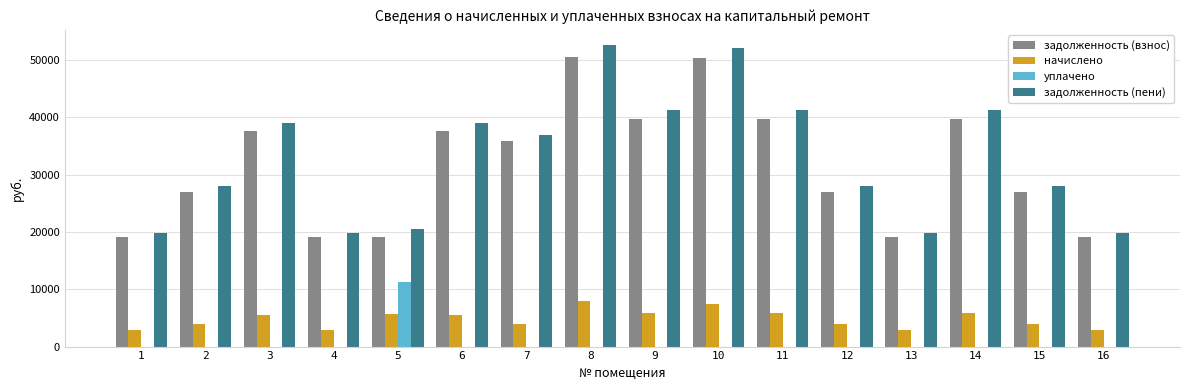

At which label is задолженность (пени) closest to 36180?

7